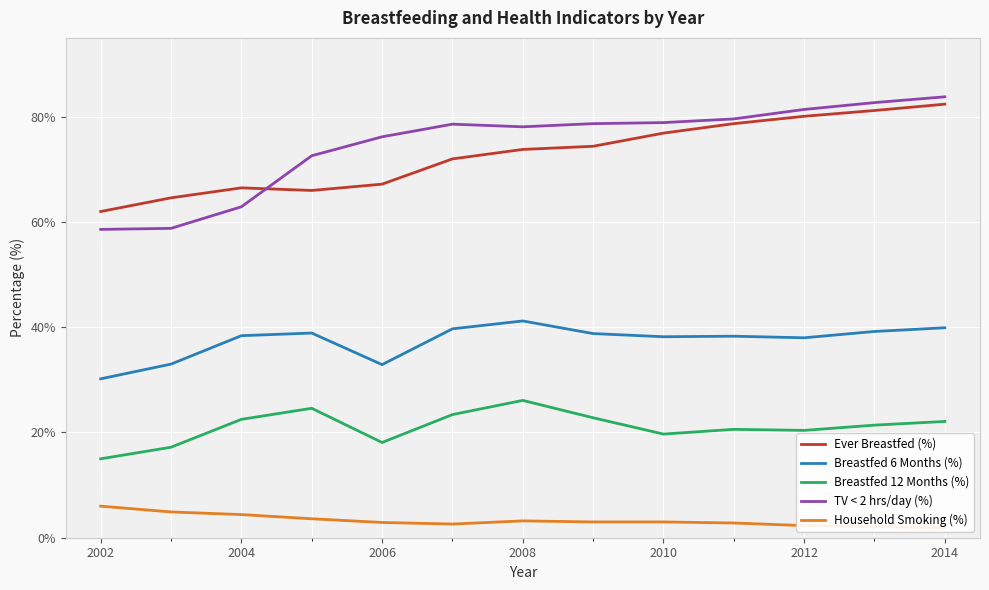

True or false: TV < 2 hrs/day (%) has a value of 27.1 at 2002.

False